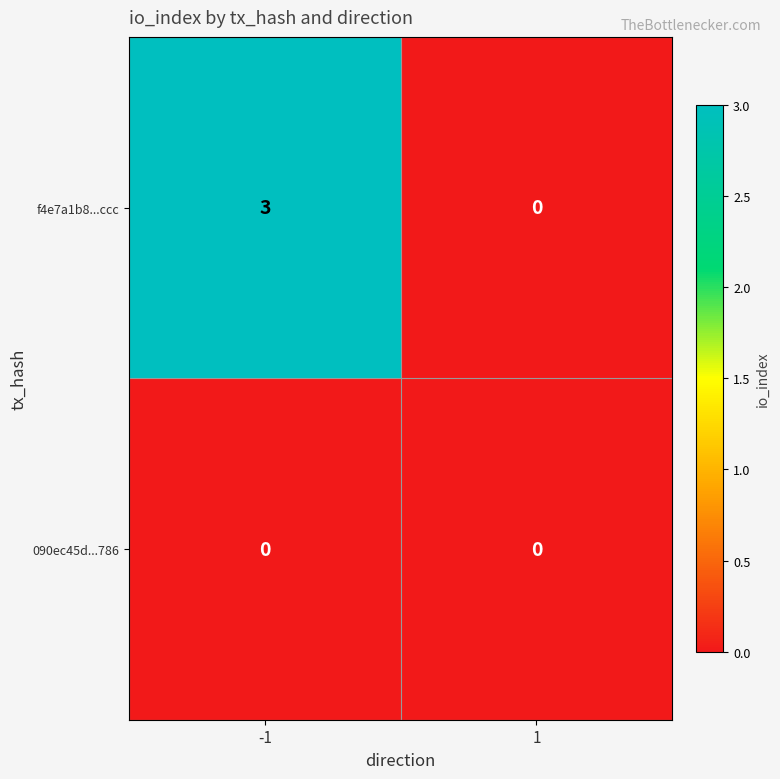

Reading left to right, transcribe all the data shown in this chart.

f4e7a1b8...ccc: 3	0
090ec45d...786: 0	0